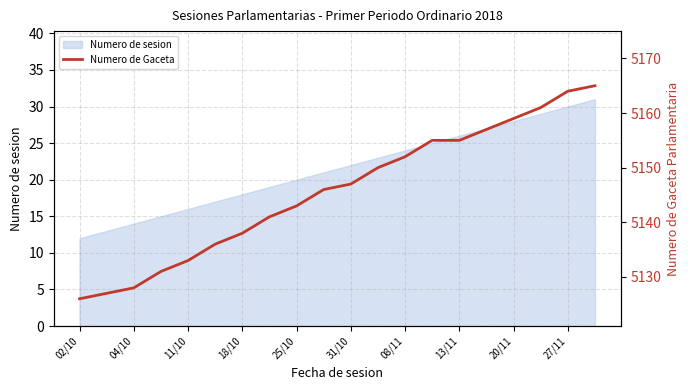

What is the maximum value for Numero de sesion?

31